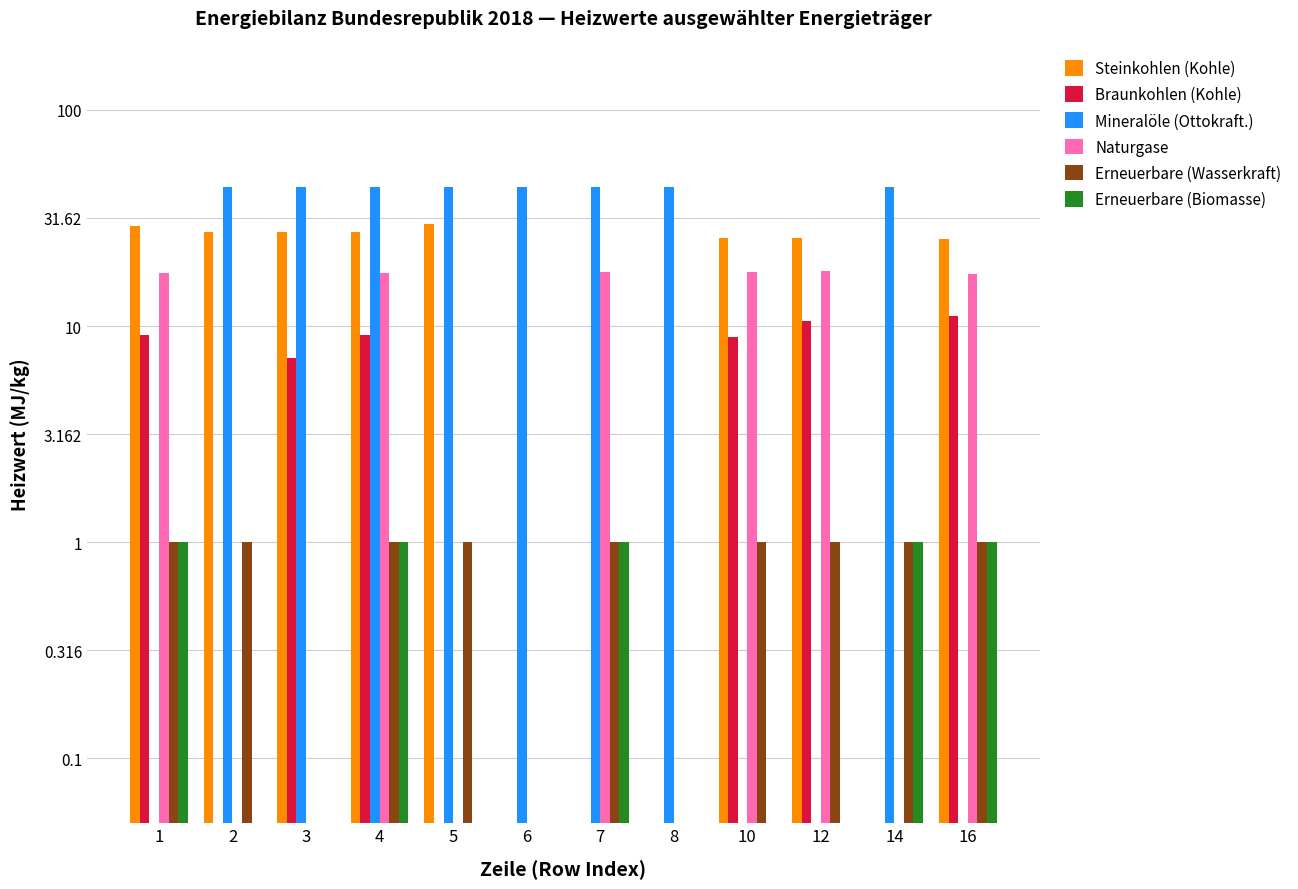

Does the chart contain stacked bars?

No